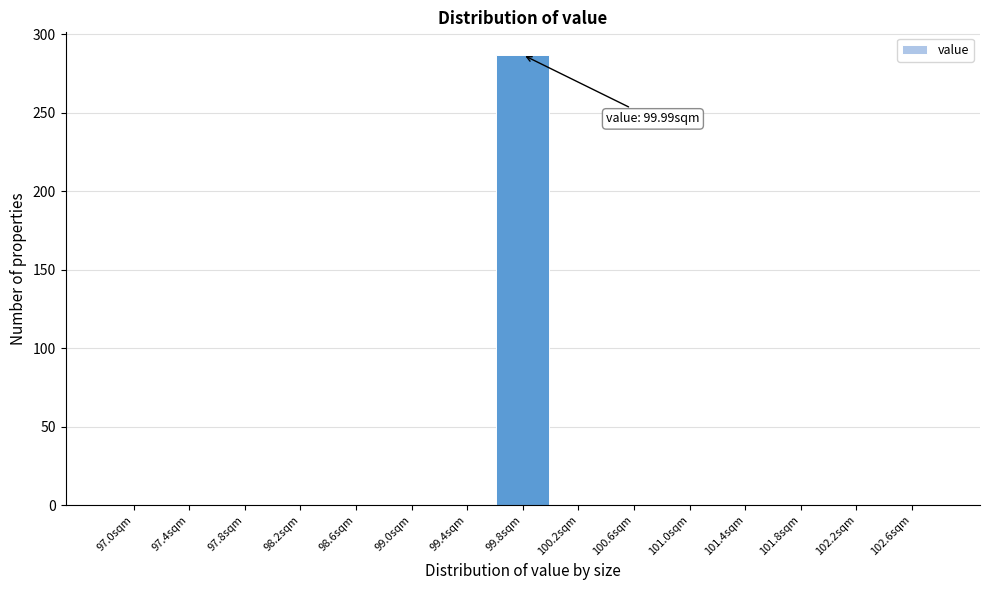

Reading left to right, transcribe all the data shown in this chart.

97.0sqm=0	97.4sqm=0	97.8sqm=0	98.2sqm=0	98.6sqm=0	99.0sqm=0	99.4sqm=0	99.8sqm=287	100.2sqm=0	100.6sqm=0	101.0sqm=0	101.4sqm=0	101.8sqm=0	102.2sqm=0	102.6sqm=0